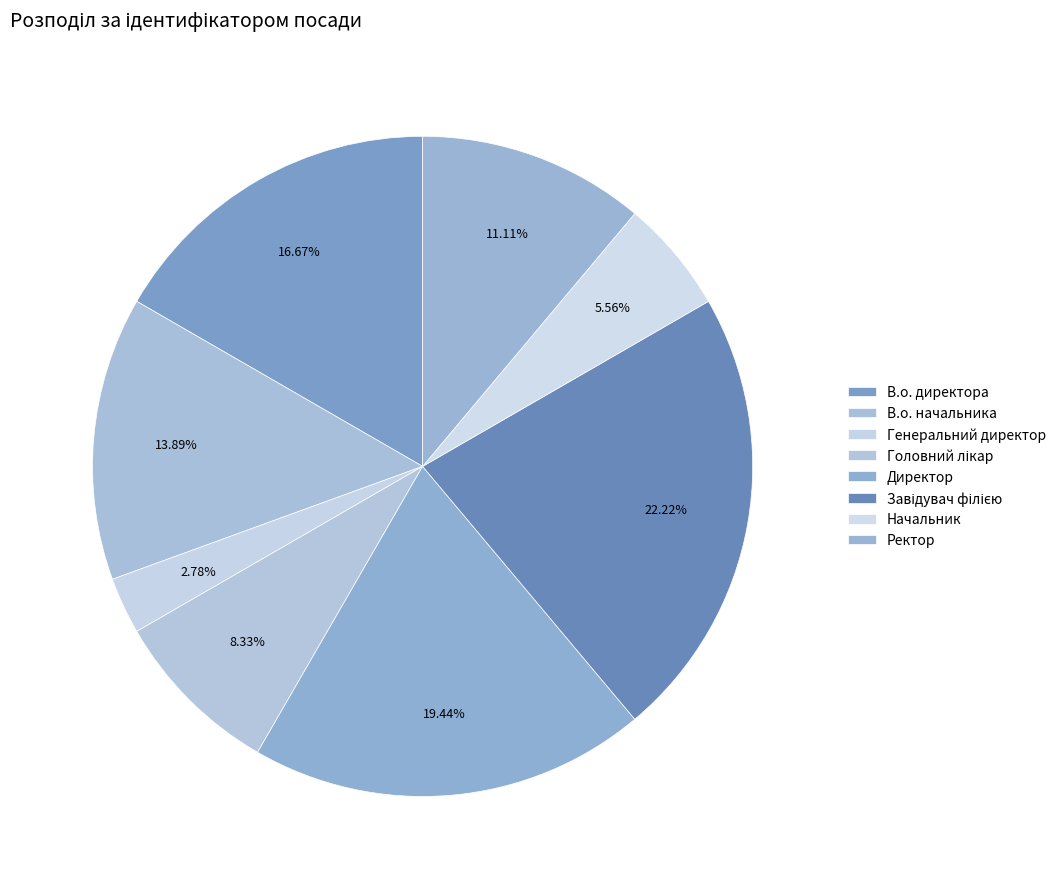

Between Генеральний директор and Начальник, which is larger?

Начальник